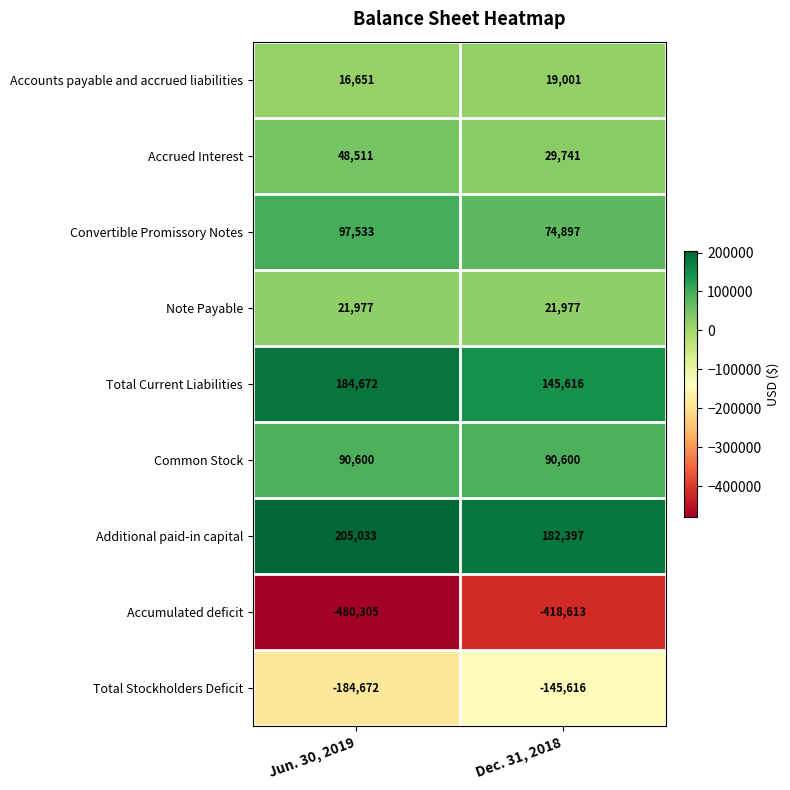

What is the maximum value shown in the chart?

205033